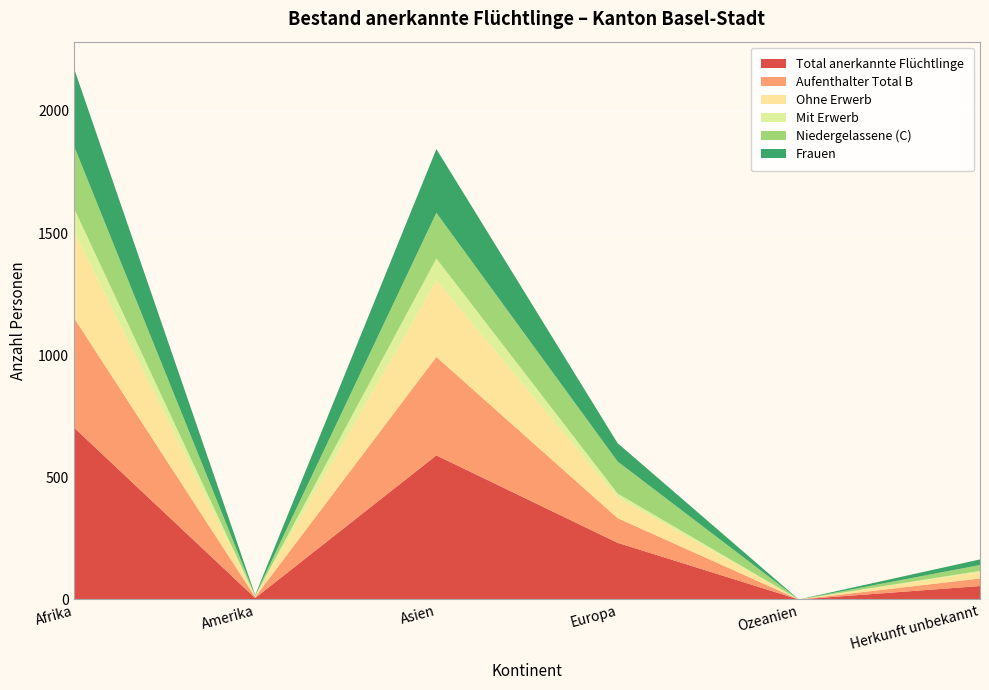

Reading left to right, transcribe all the data shown in this chart.

Total anerkannte Flüchtlinge: 704	6	590	232	0	55
Aufenthalter Total B: 449	4	403	101	0	31
Ohne Erwerb: 353	3	313	85	0	27
Mit Erwerb: 96	1	90	16	0	4
Niedergelassene (C): 255	2	187	131	0	24
Frauen: 318	2	261	75	0	23